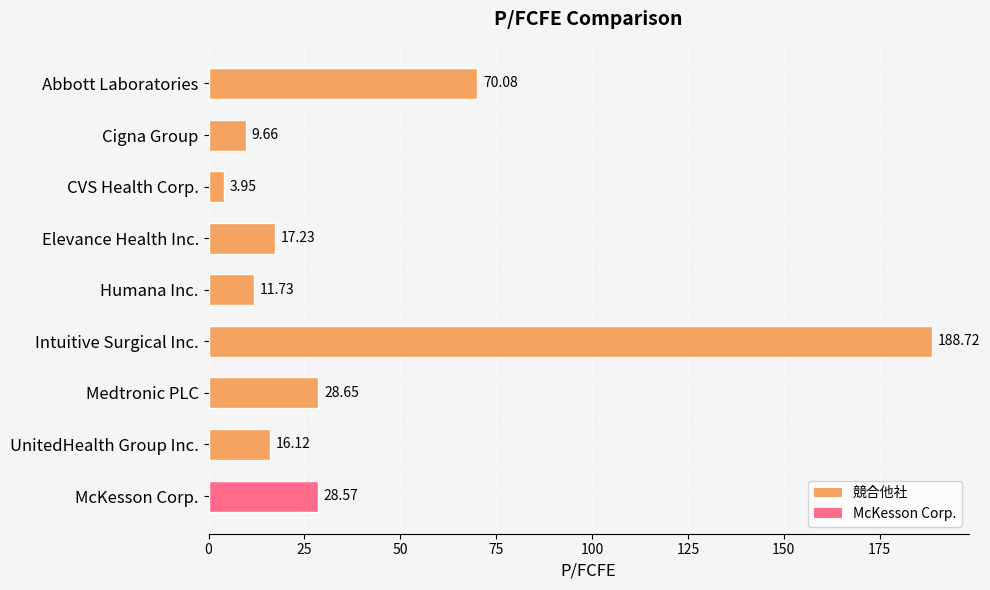

Which has a higher value, Humana Inc. or Cigna Group?

Humana Inc.